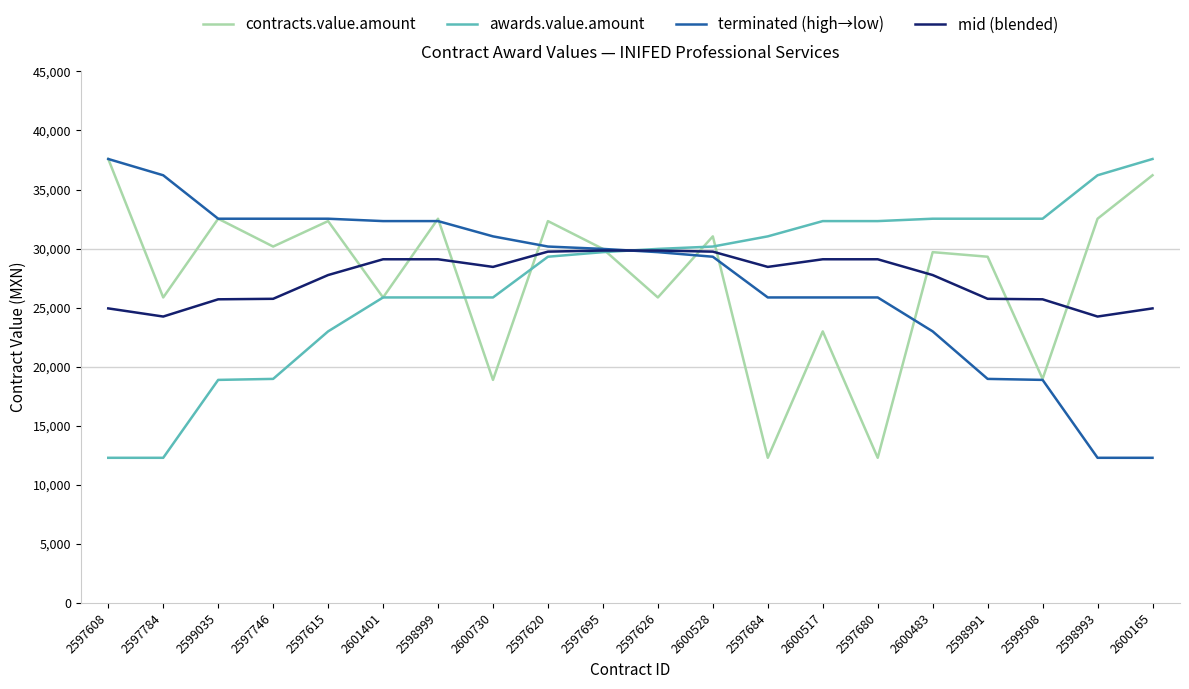

At which label does contracts.value.amount first exceed 29972?

2597608